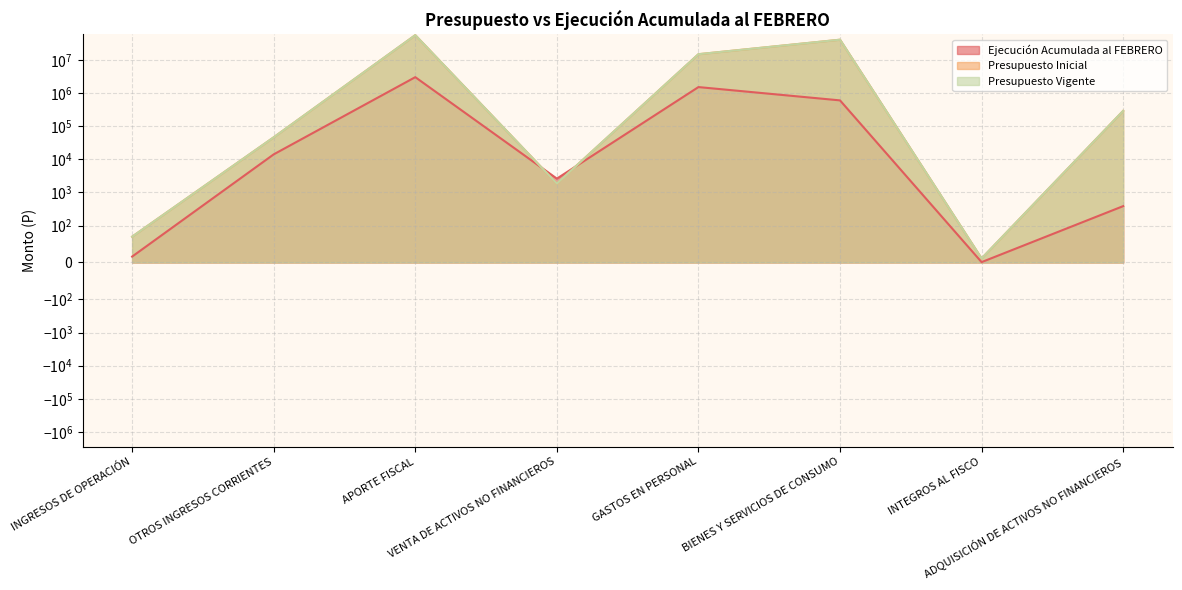

What is the difference between the Ejecución Acumulada al FEBRERO values at APORTE FISCAL and INTEGROS AL FISCO?

2987739